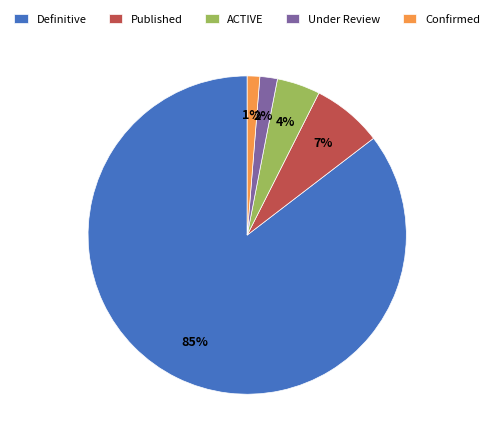

What is the smallest slice in the pie chart?

Confirmed